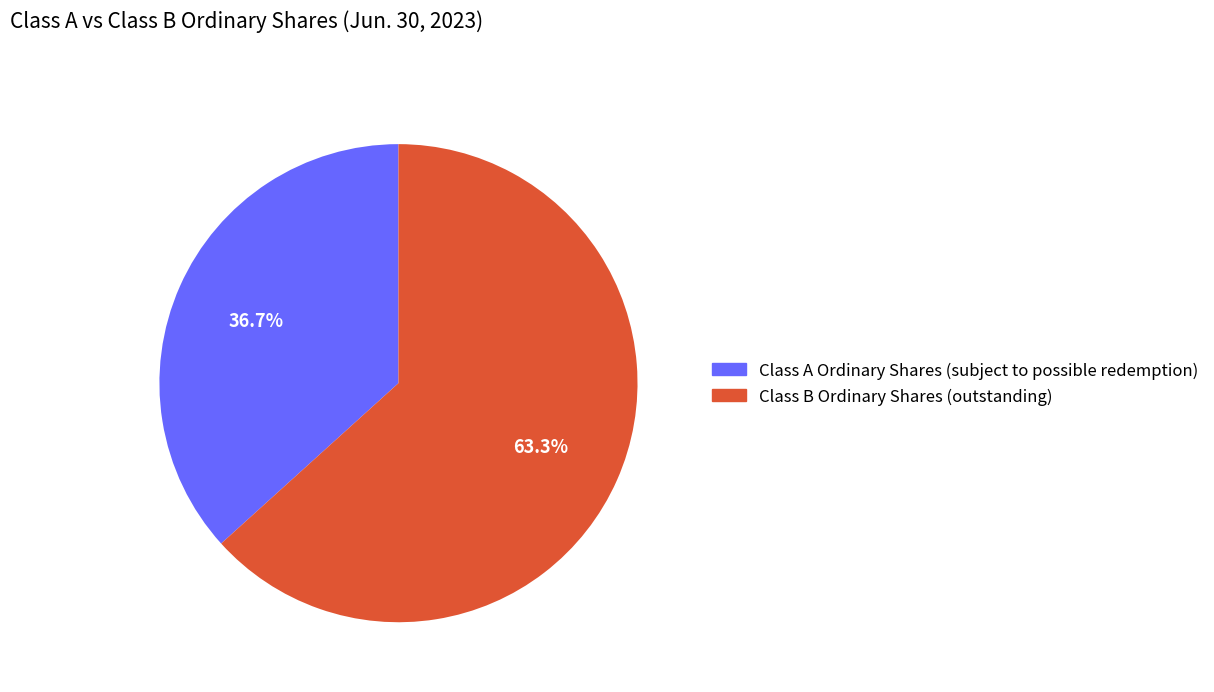

True or false: Class B Ordinary Shares (outstanding) accounts for 69% of the total.

False